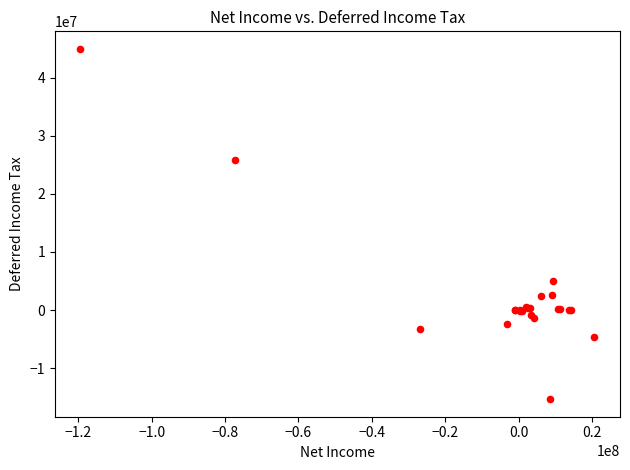

What Y value in the scatter plot is closest to 14810000?

4987806